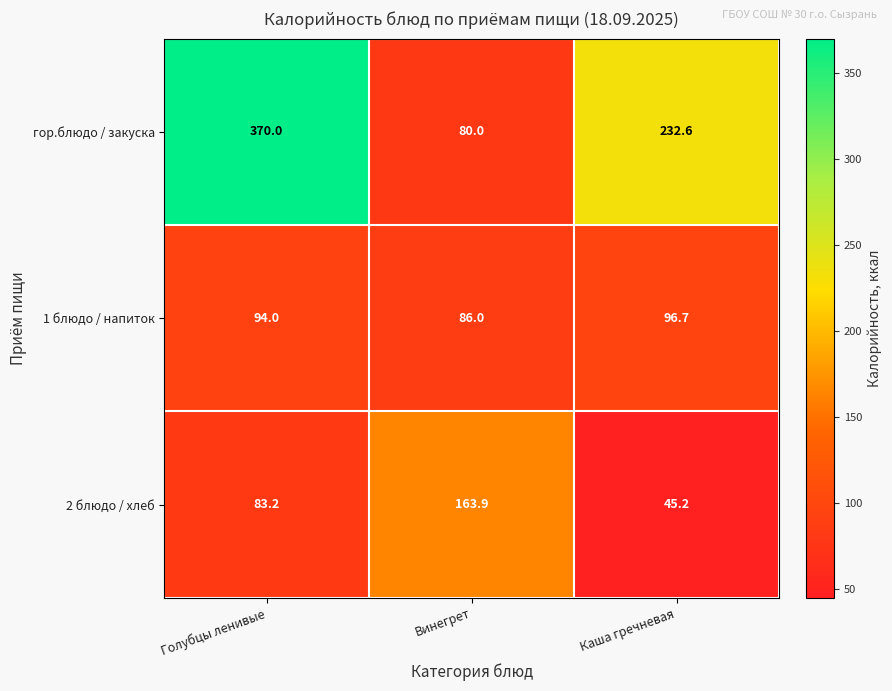

Count the number of data series in this chart.

3